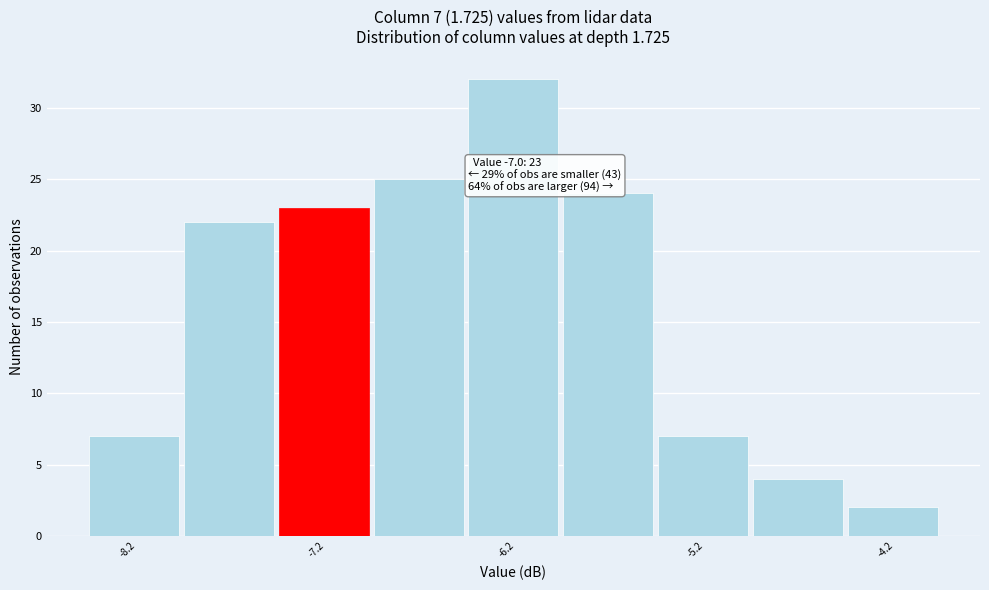

Over which range of the x-axis is the bar tallest?

-6.45 to -5.95